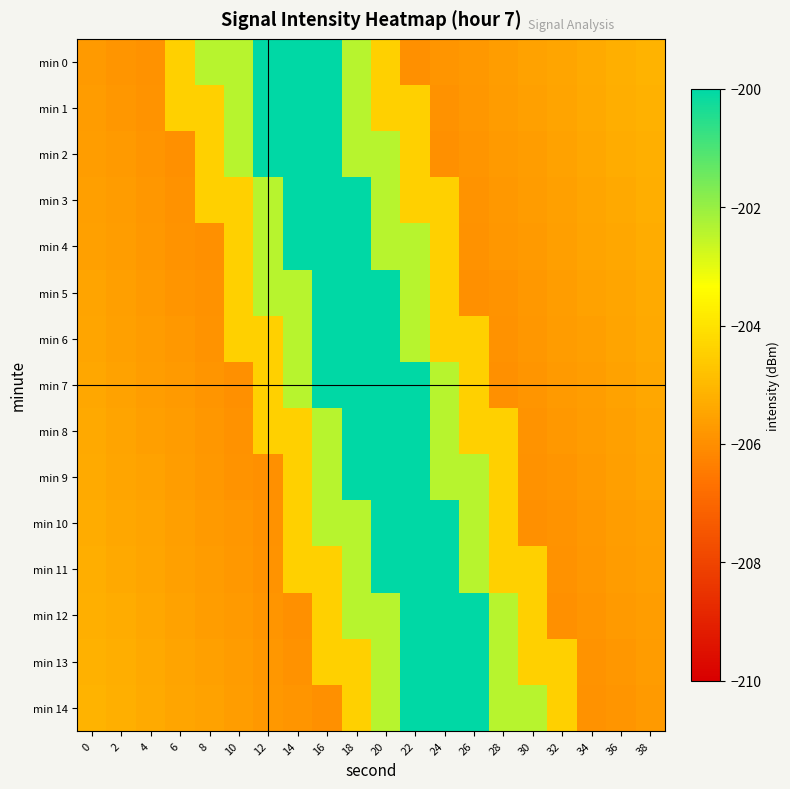

Rank the series by their maximum value, from lowest to highest.

min 0, min 1, min 2, min 3, min 4, min 5, min 6, min 7, min 8, min 9, min 10, min 11, min 12, min 13, min 14